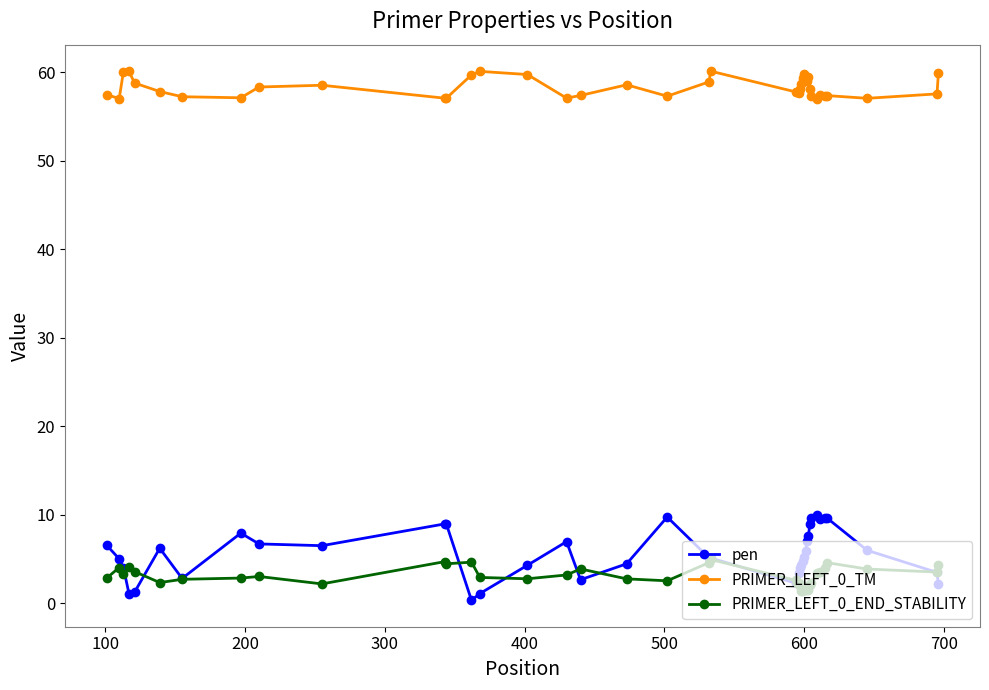

True or false: PRIMER_LEFT_0_END_STABILITY and PRIMER_LEFT_0_TM intersect in this chart.

False